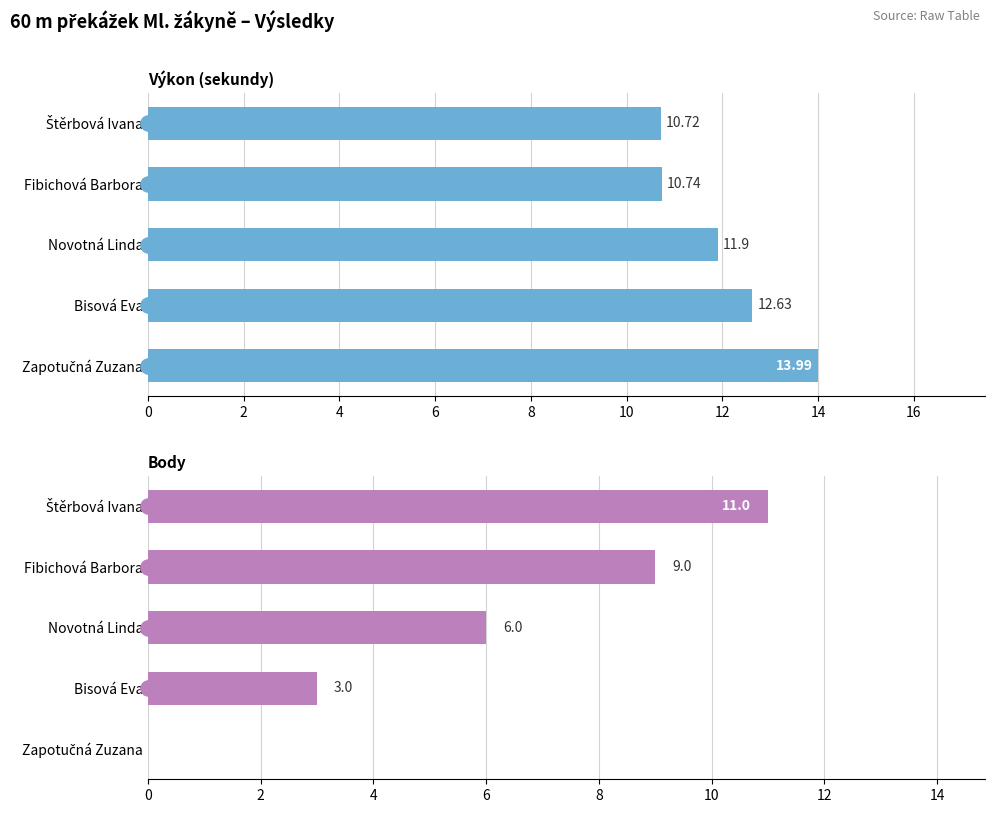

Which series has the largest total across all categories?

Výkon